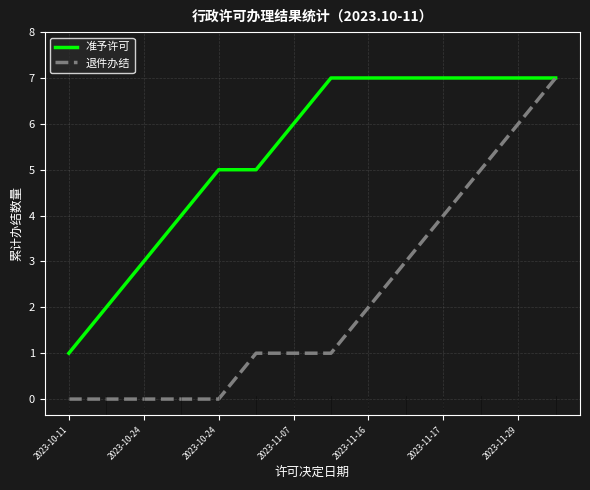

Which series has the largest total across all categories?

准予许可